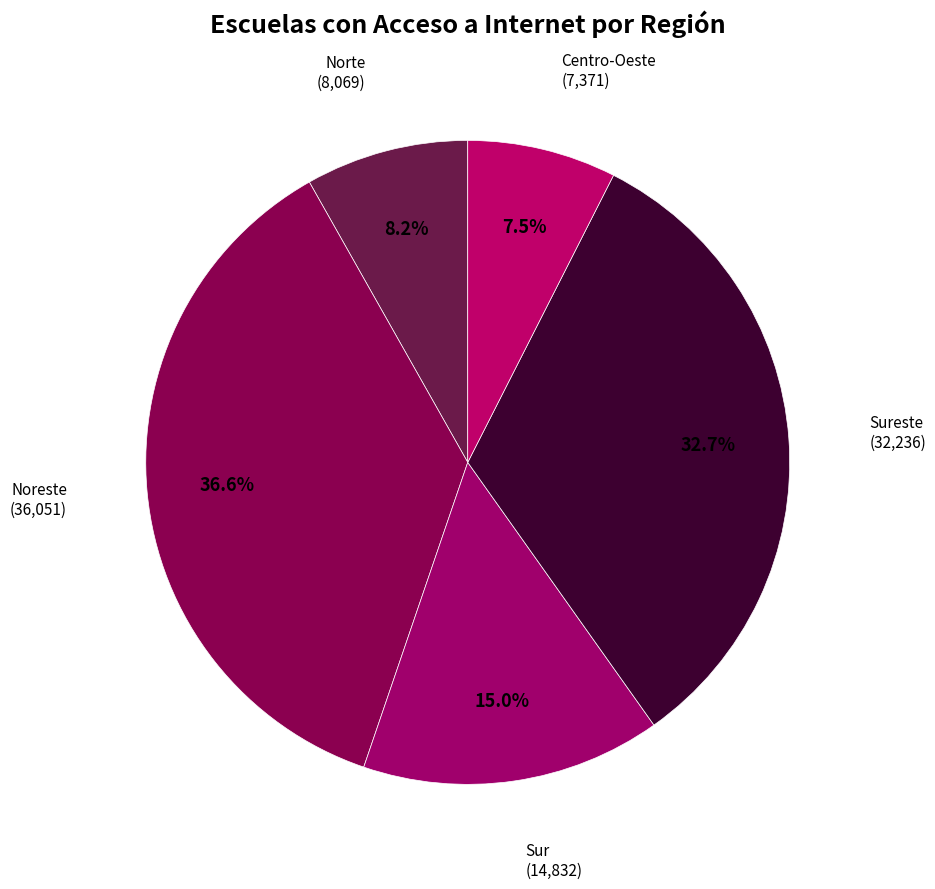

What is the total percentage of Sur and Norte?

23.2%